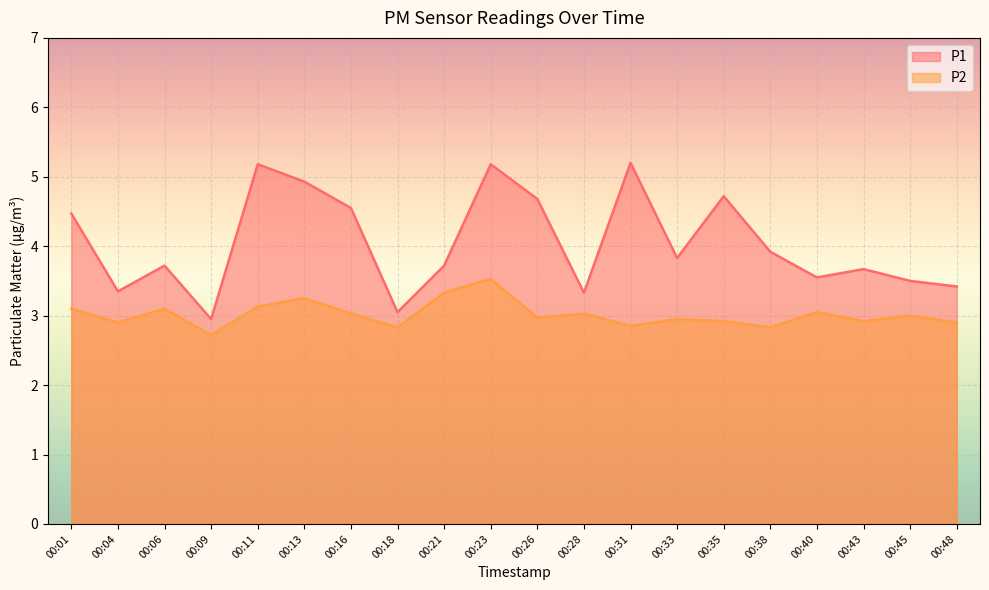

Where does the P1 series first go above 3?

00:01